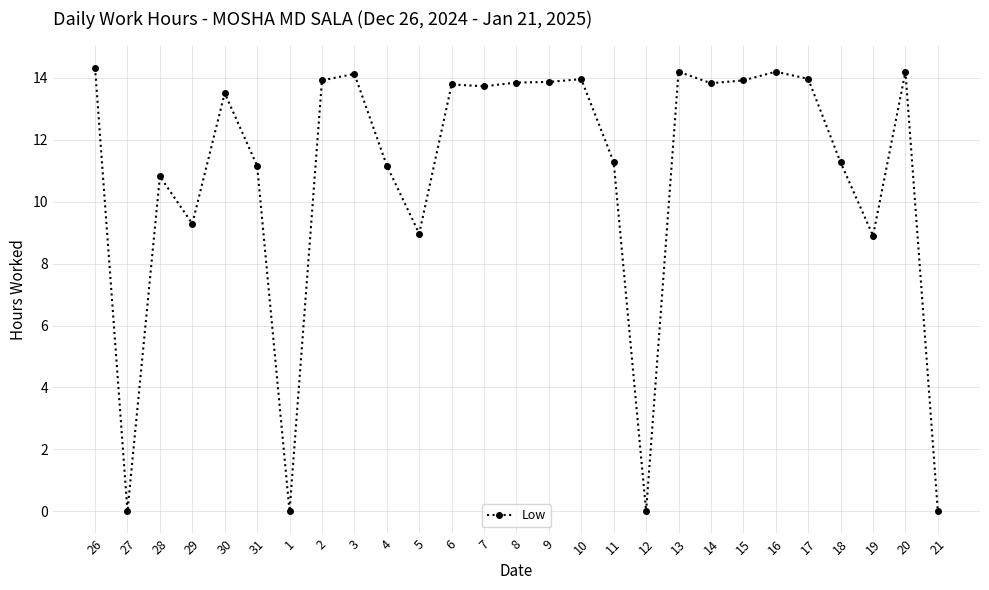

Where does the data first go above 13?

26